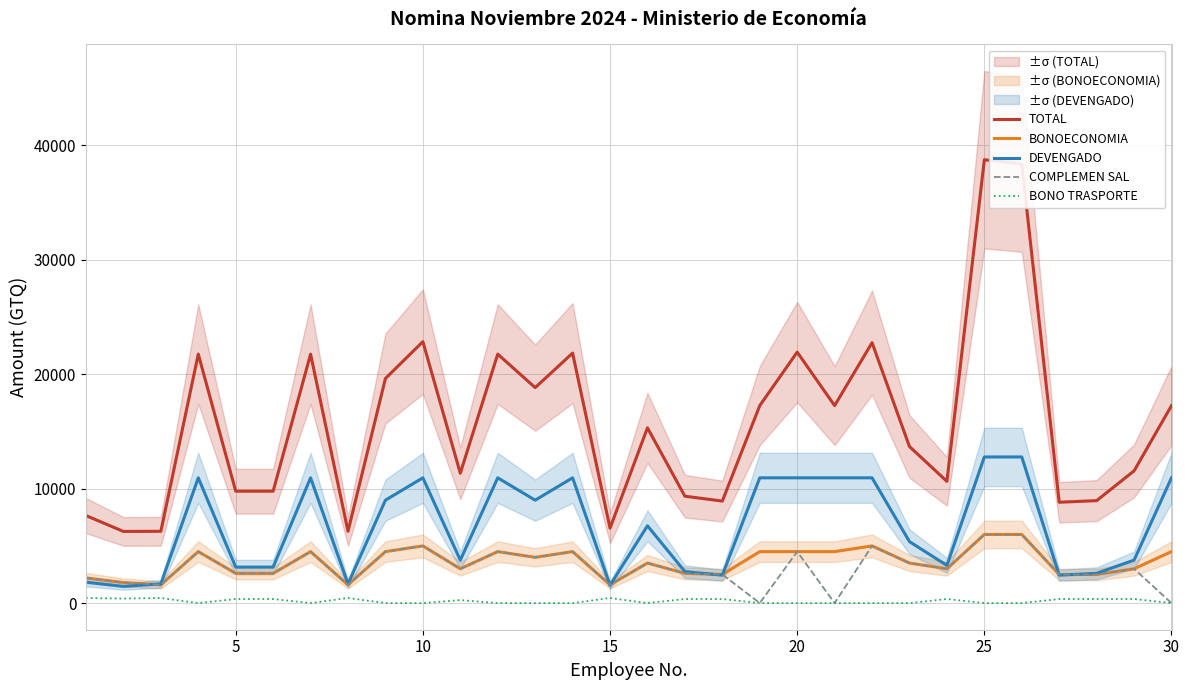

True or false: DEVENGADO and TOTAL intersect in this chart.

False